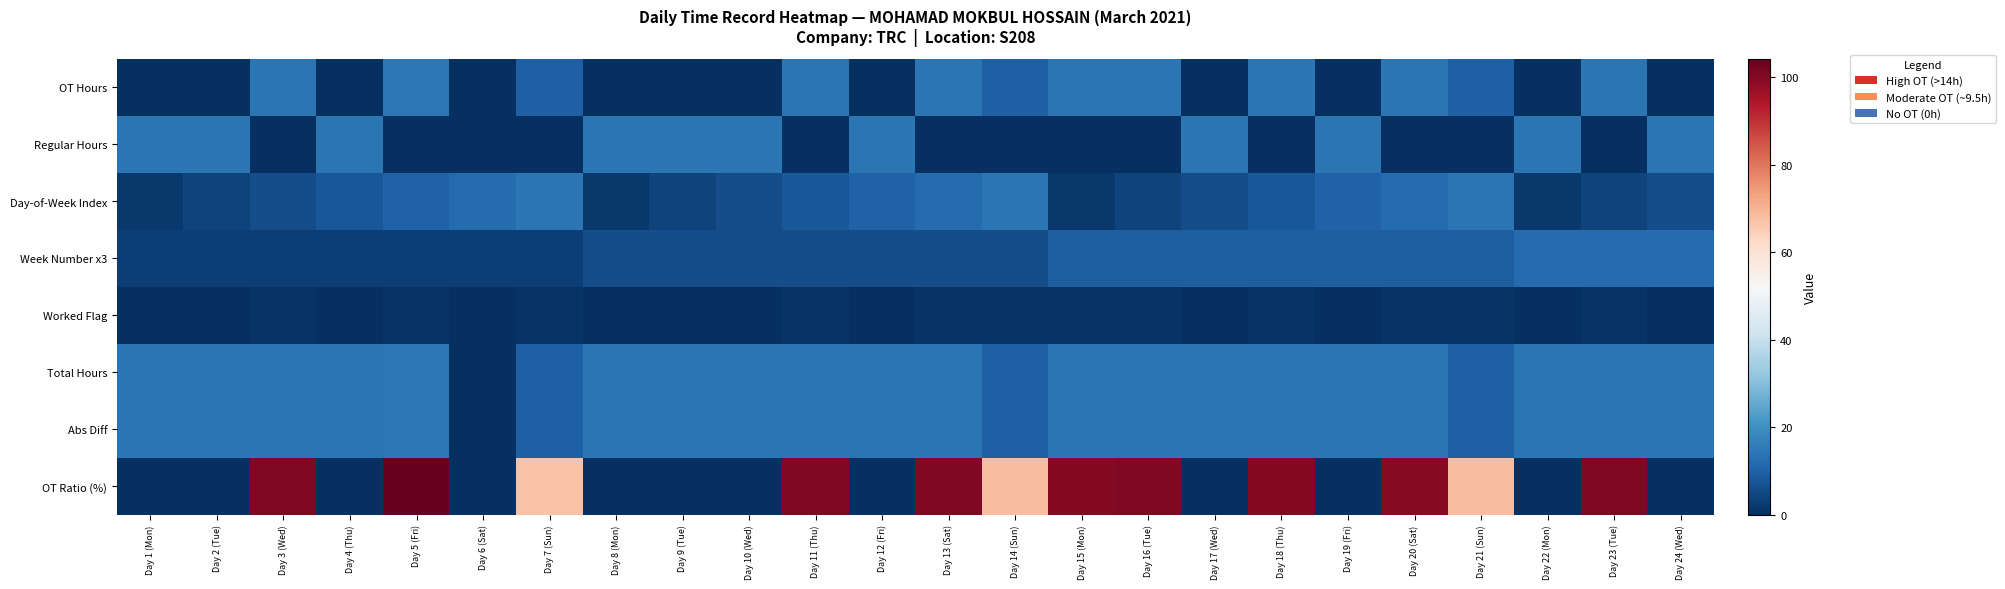

At which category is the sum across all series the highest?

Day 20 (Sat)